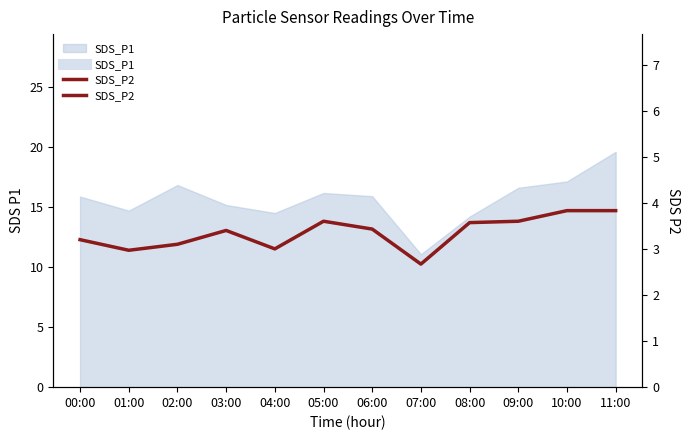

What is the sum of all values?

40.2